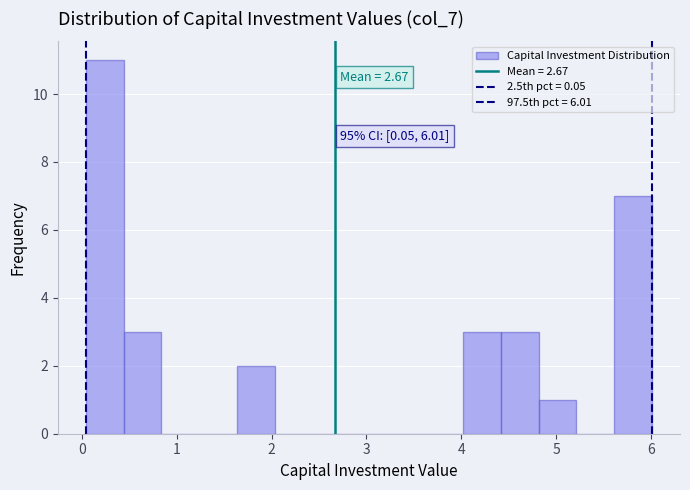

Read against the x-axis, roughly where is the centre of the tallest bar?

0.2